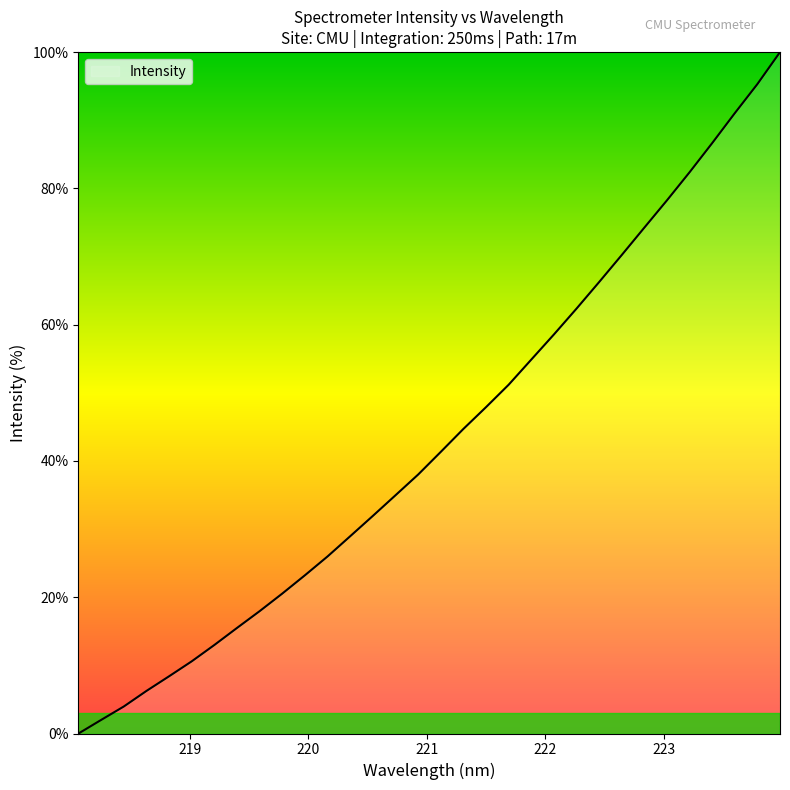

What is the greatest value displayed?

100.0